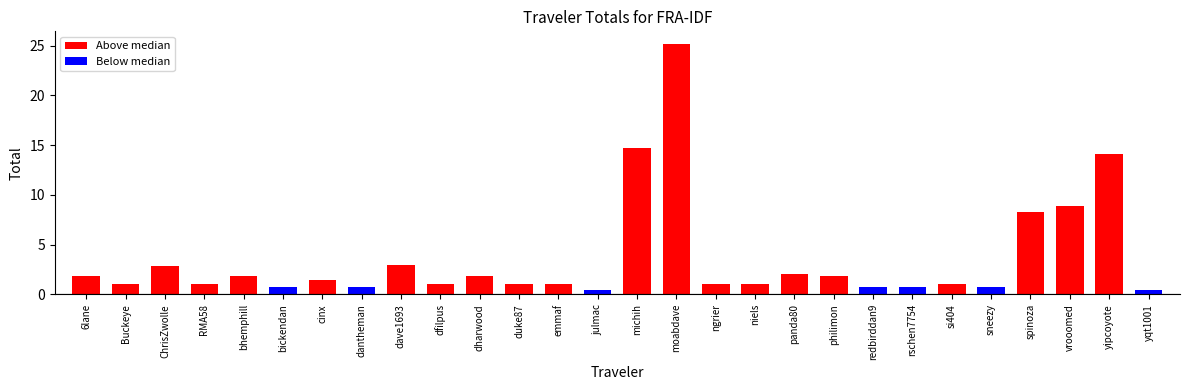

Which label corresponds to the largest value in the chart?

moabdave